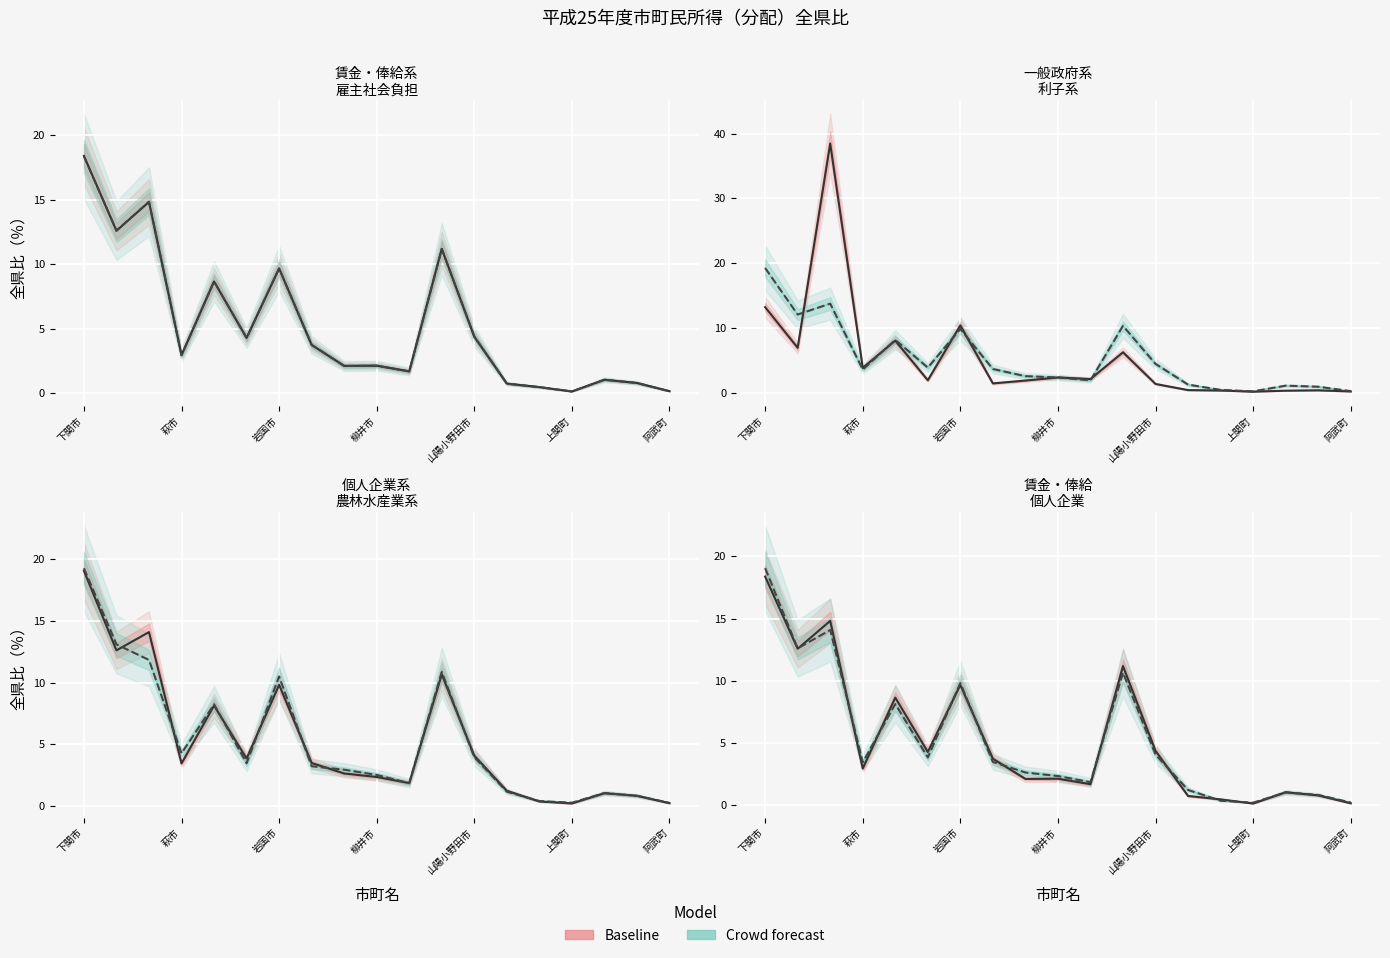

How many data points in 一般政府 are less than 1?

6